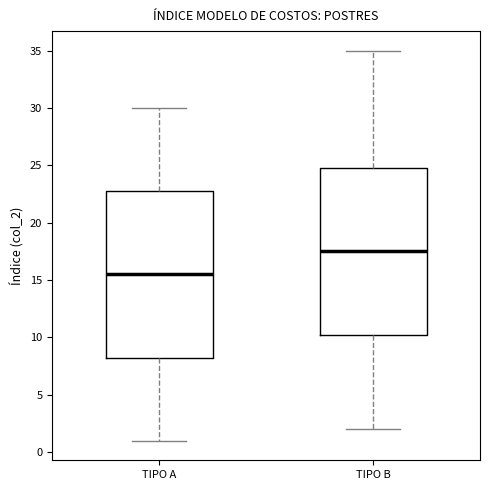

Where does the lower whisker of the box for TIPO B end on the y-axis? The values are not printed on the chart, so give them approximately, as read against the axis.

2.0